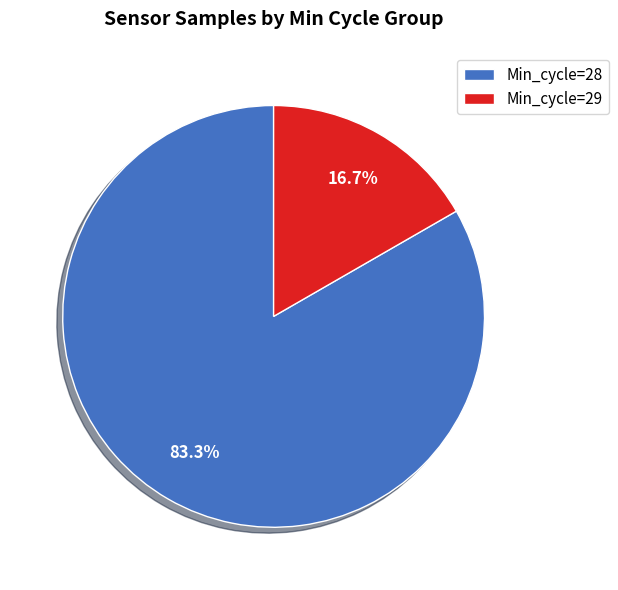

What percentage is NOT represented by Min_cycle=28?

16.7%